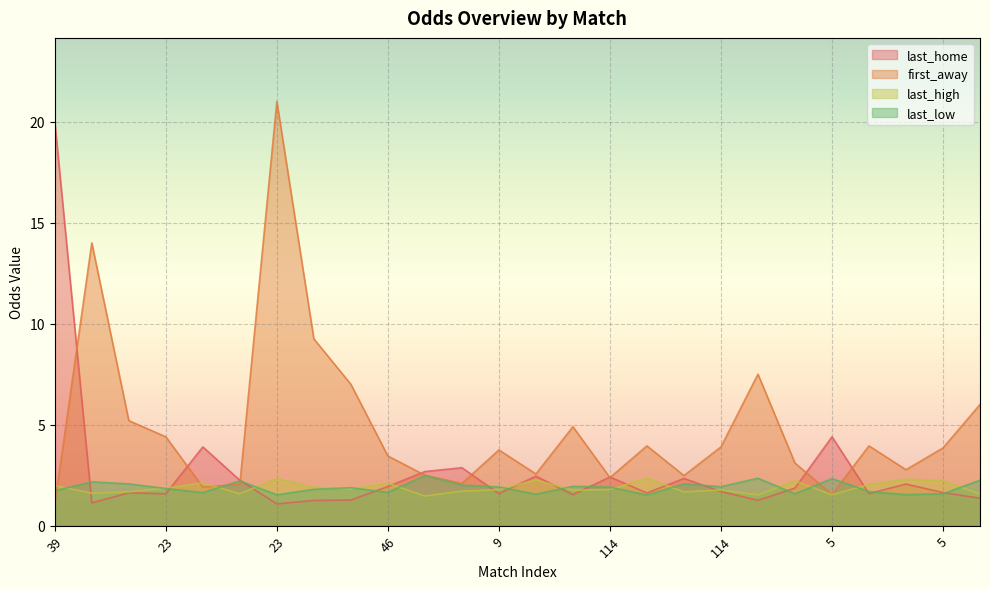

Which series has the widest spread of values?

first_away